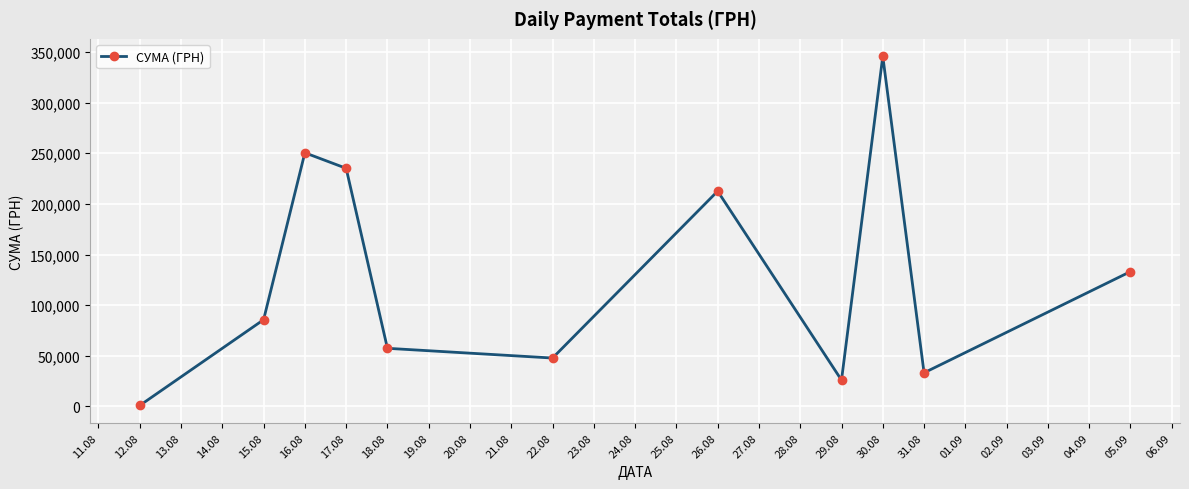

What is the greatest value displayed?

345687.3